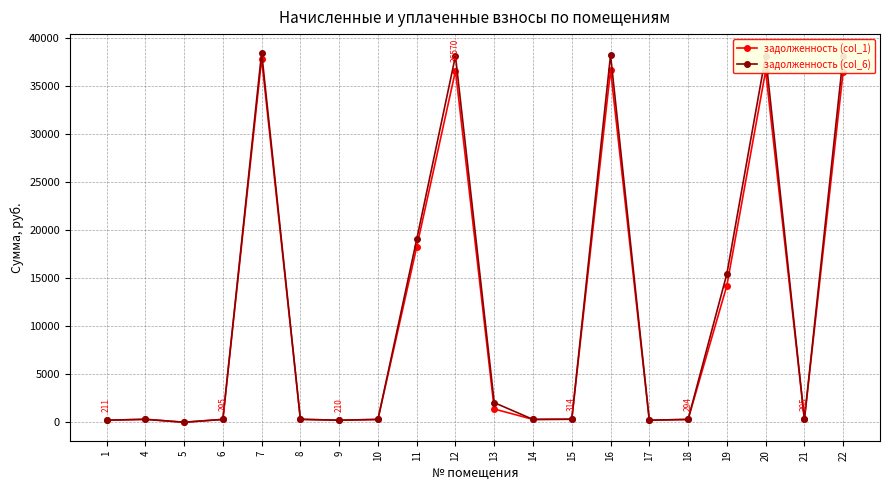

What is the total value across all series at 18?

587.0